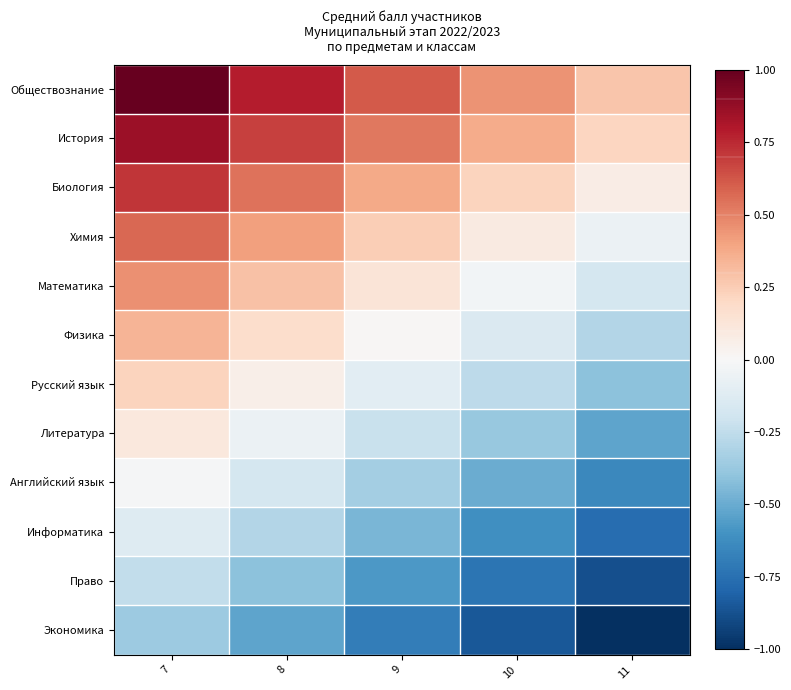

Which series has the widest spread of values?

Обществознание